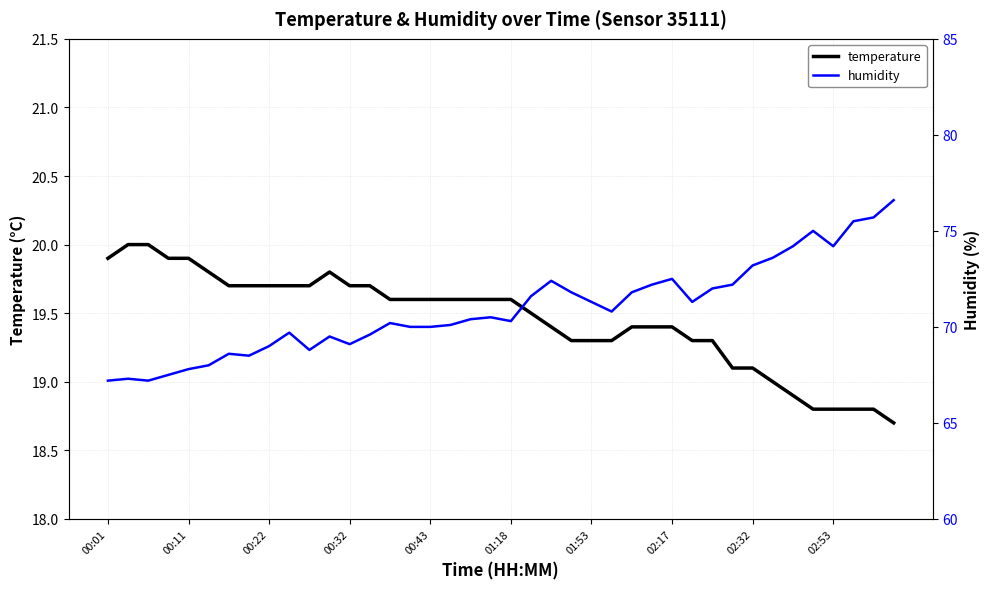

What are all the series names shown in the legend?

temperature, humidity